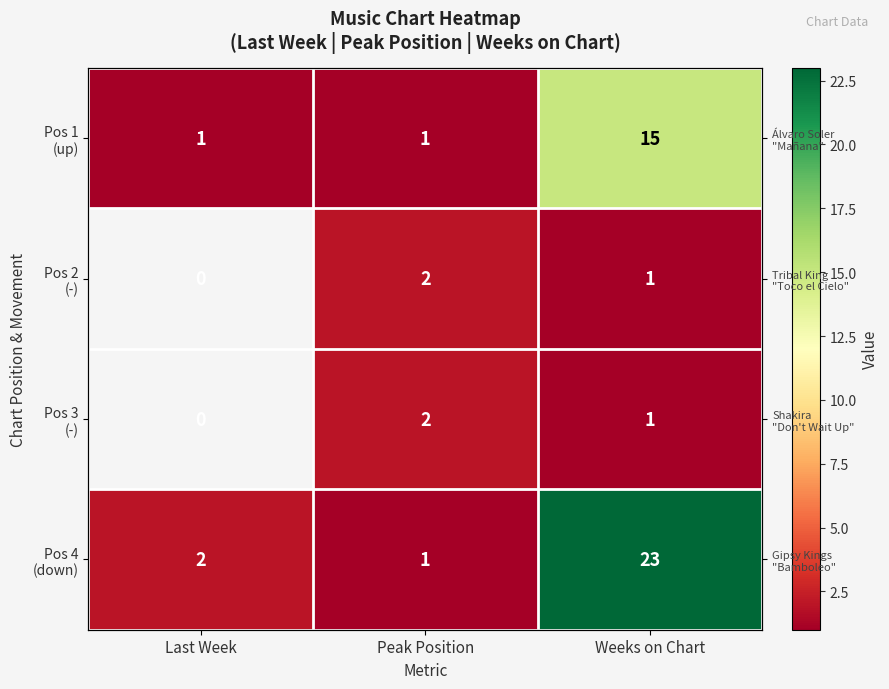

How many distinct data groups are displayed?

4